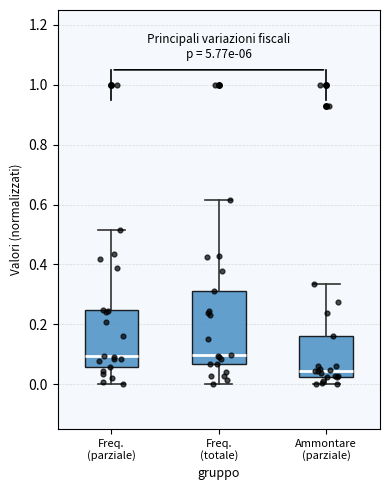

Reading left to right, read every box against the y-axis: the position of its median line, the range the box covers, and the ends of its whiskers. The values are not printed on the chart, so give them approximately, as read against the axis.

Freq. (parziale): median 0.10, box 0.06 to 0.24, whiskers 0.00 to 0.52
Freq. (totale): median 0.10, box 0.06 to 0.32, whiskers 0.00 to 0.62
Ammontare (parziale): median 0.04, box 0.02 to 0.16, whiskers 0.00 to 0.34